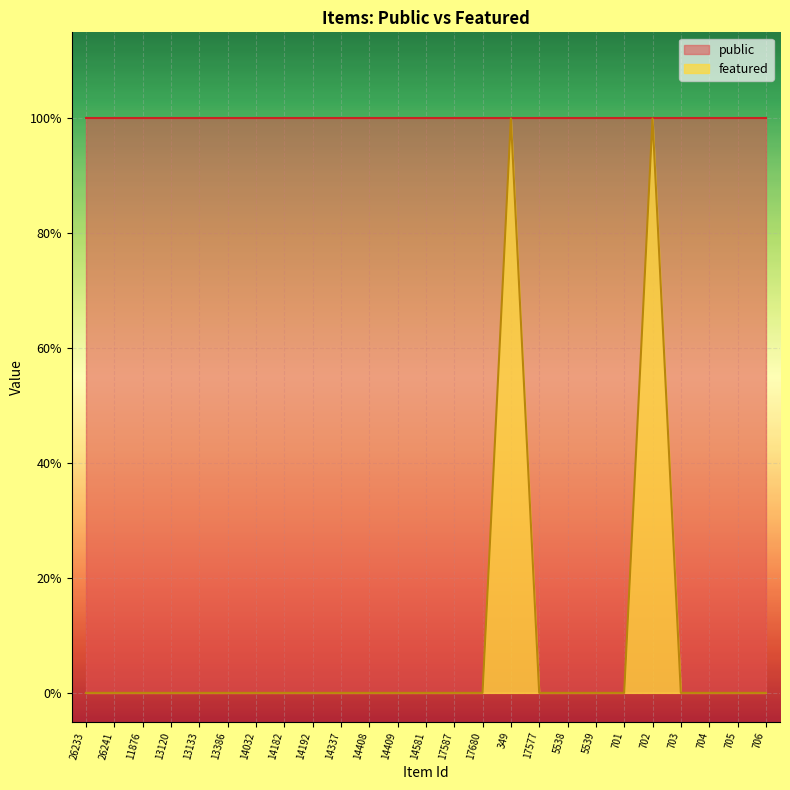

Does the chart display data point markers on the line(s)?

No